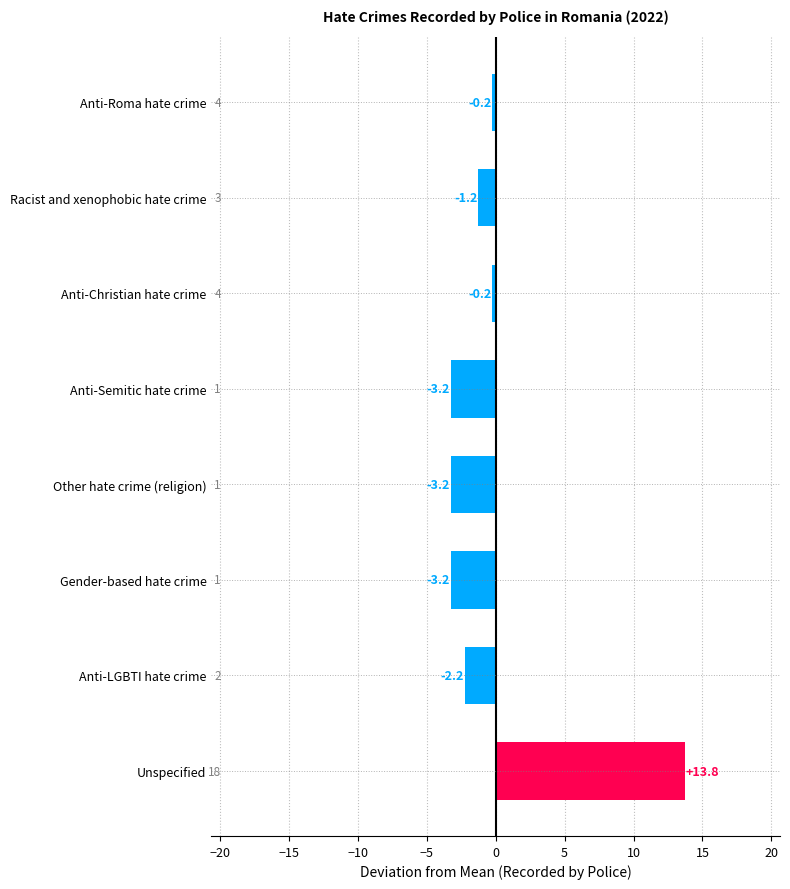

What is the smallest value displayed?

-3.2